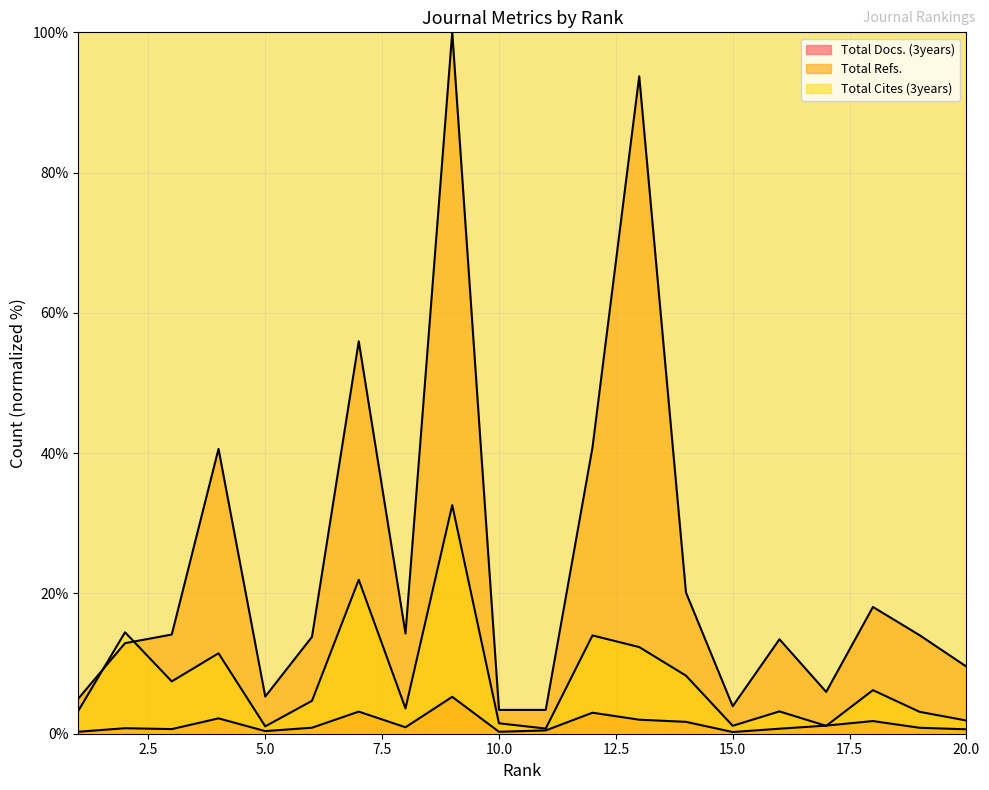

What is the difference between the highest and lowest values at 16?

12.8